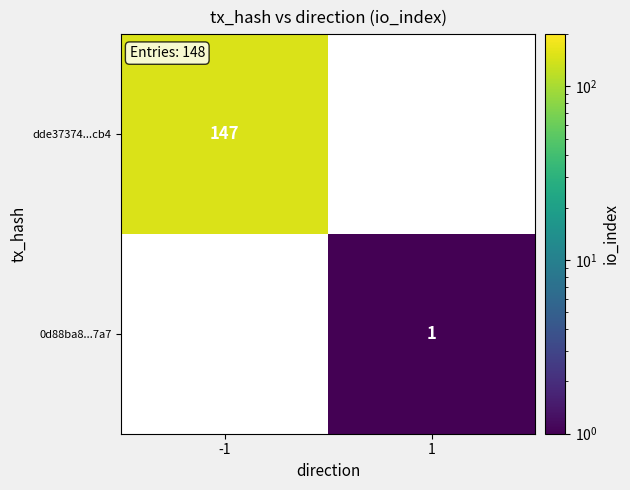

Is it true that 0d88ba8...7a7 equals 0 at 1?

False